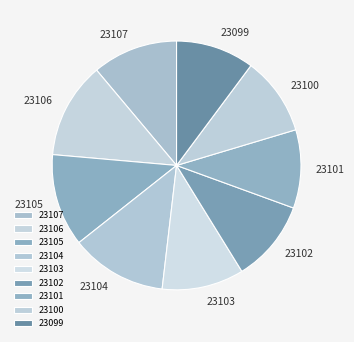

Which has a higher value, 23106 or 23099?

23106